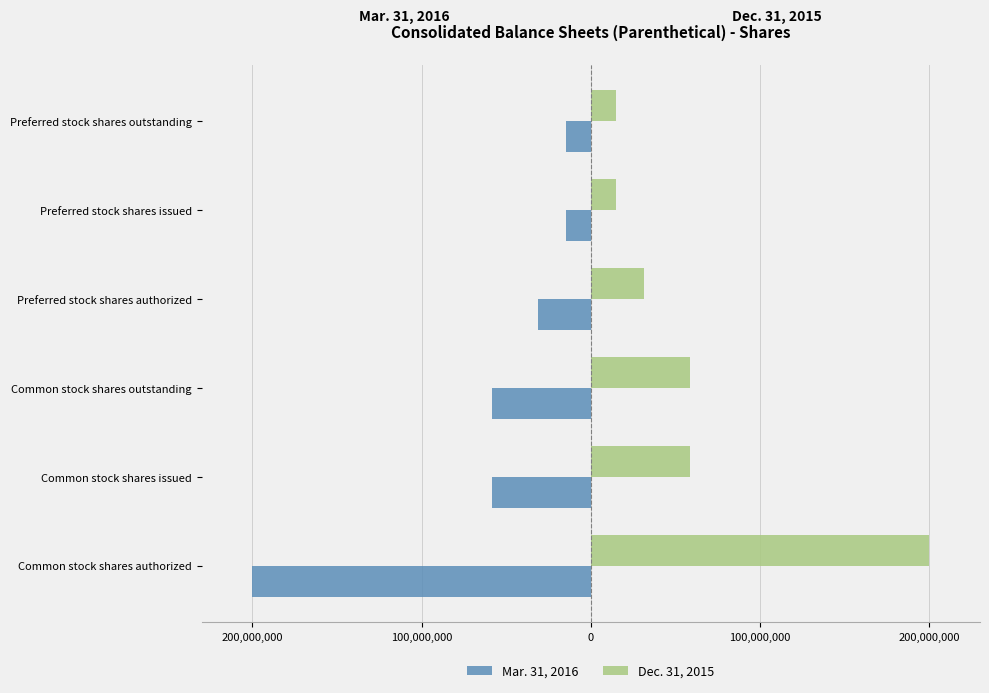

What are all the series names shown in the legend?

Mar. 31, 2016, Dec. 31, 2015